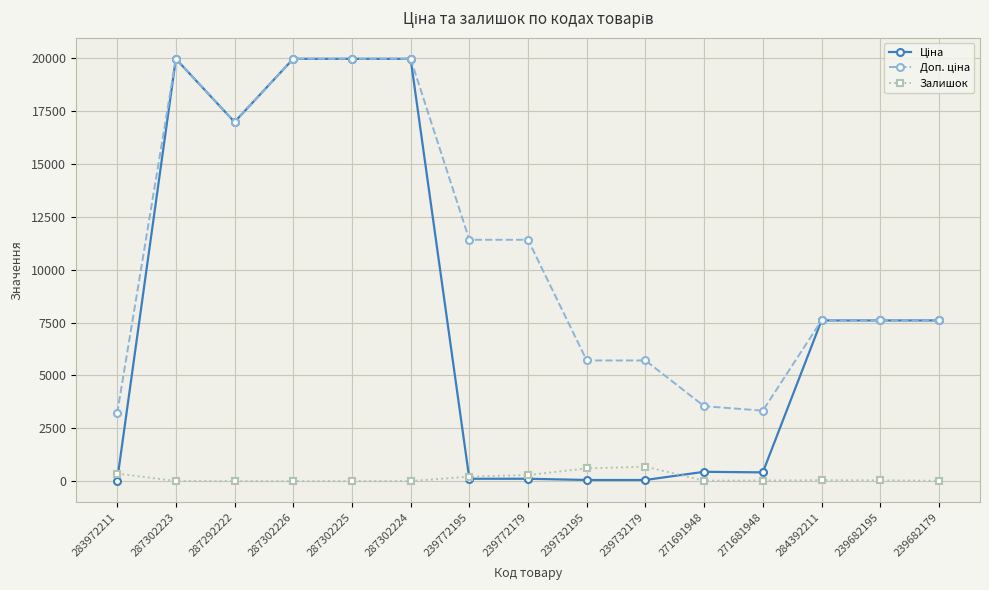

At how many categories does at least one series exceed 12974?

5